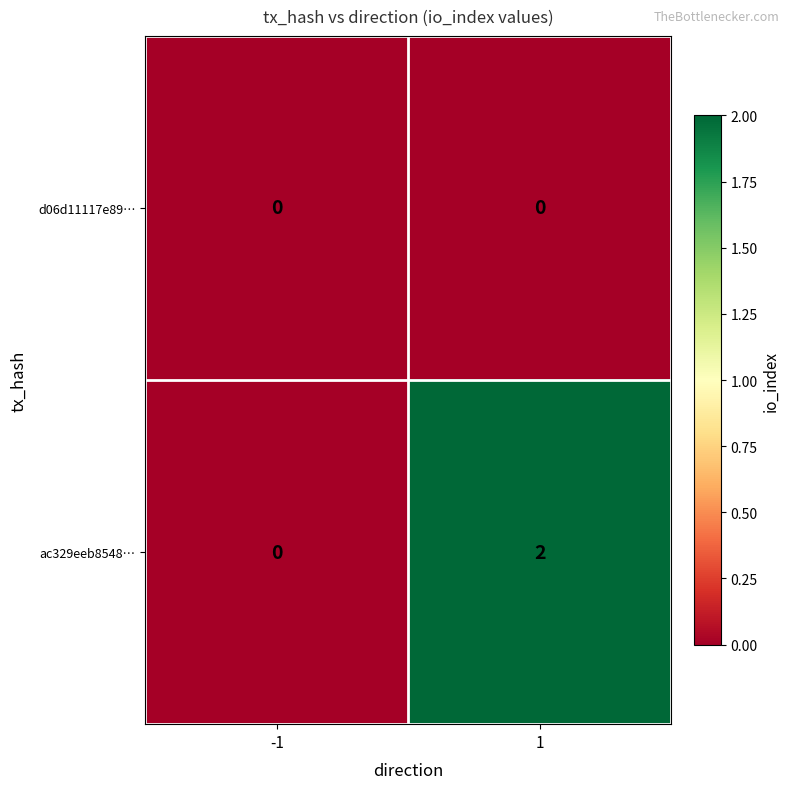

Which series changed the most between -1 and 1?

ac329eeb8548…